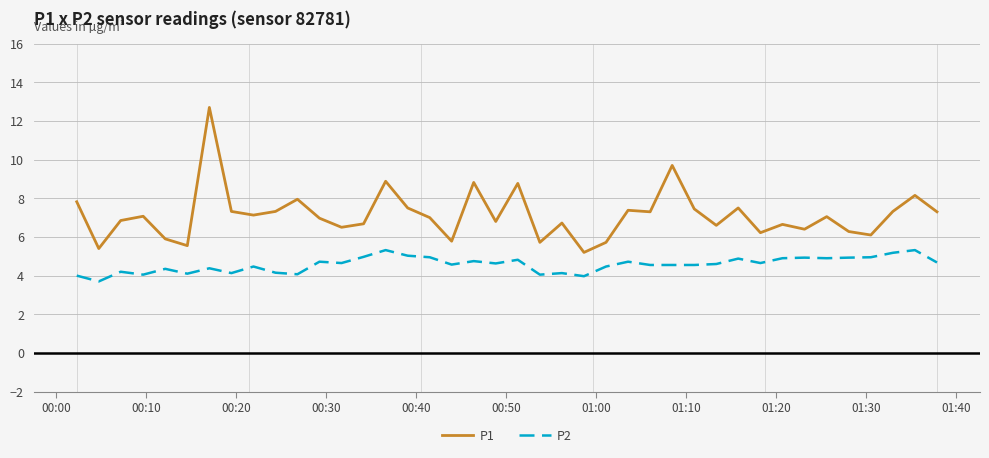

List the series in order of their overall mean, highest first.

P1, P2